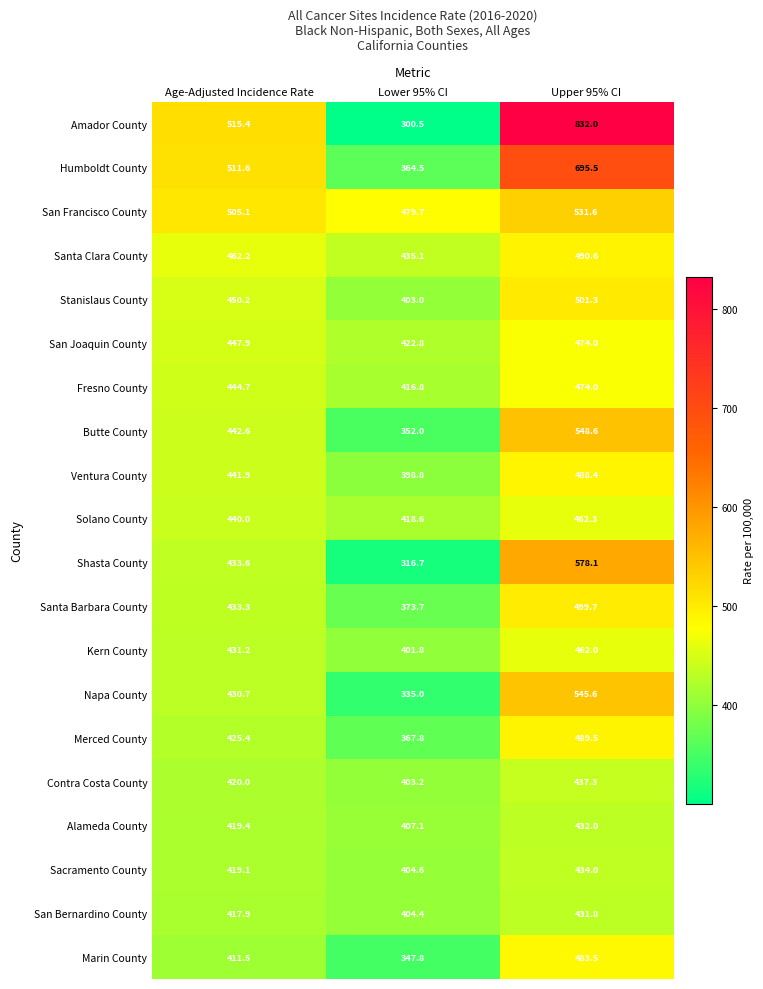

Where does the San Joaquin County series first go above 447?

Age-Adjusted Incidence Rate